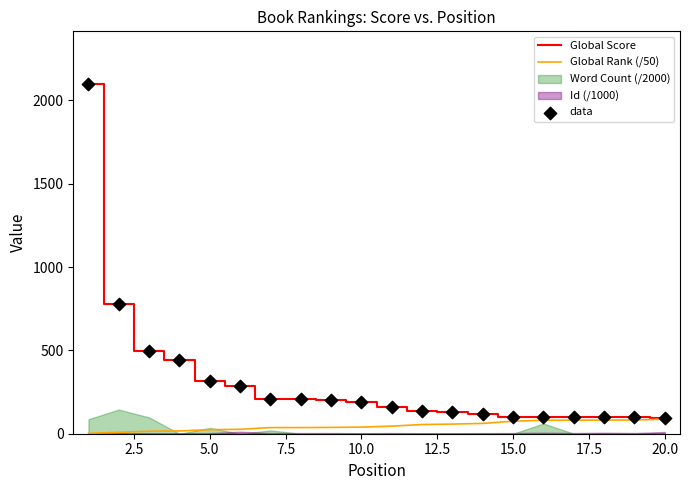

Which series contains the highest Y value?

Global Score